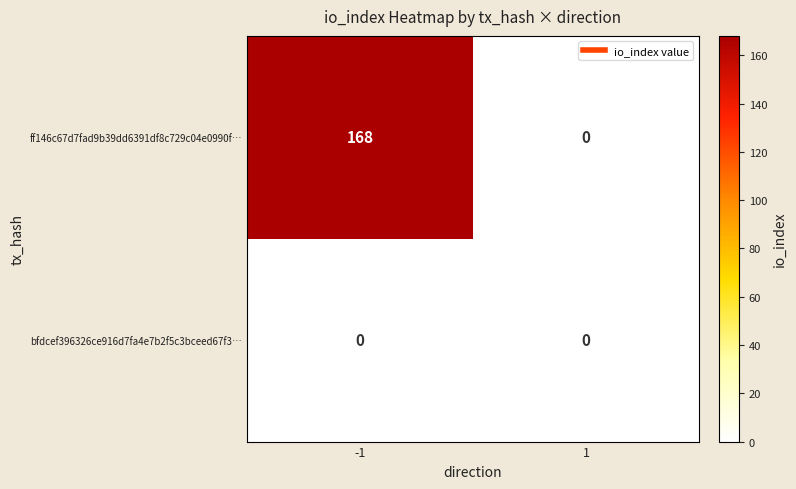

Which series has the largest range (max minus min)?

ff146c67d7fad9b39dd6391df8c729c04e0990f…